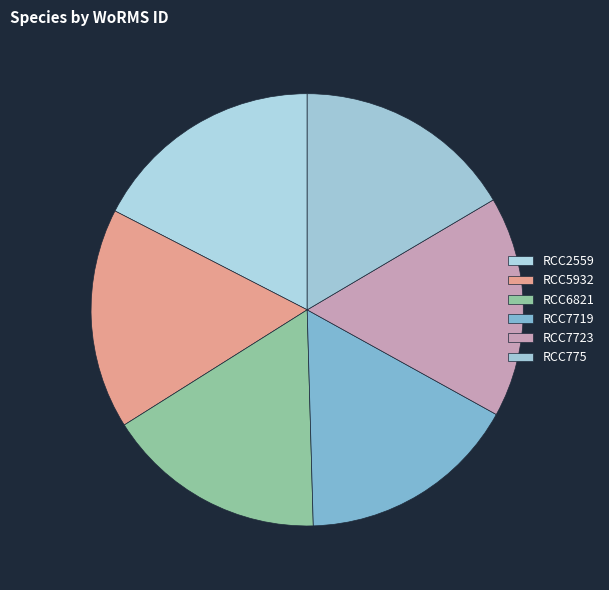

To the nearest percent, what portion does RCC2559 represent?

17%